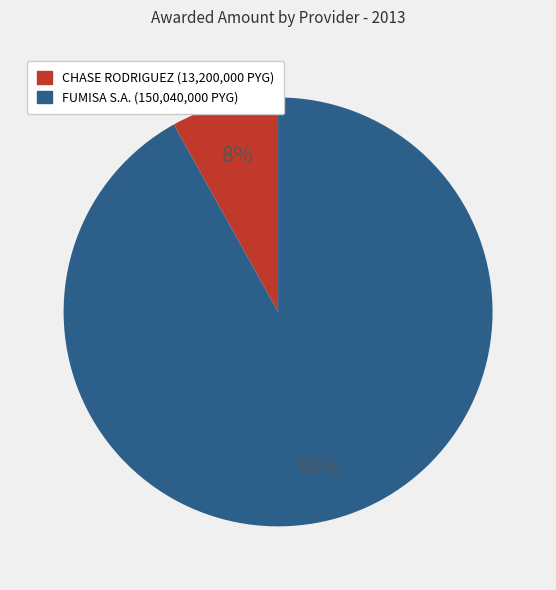

To the nearest percent, what is the average slice percentage?

50%